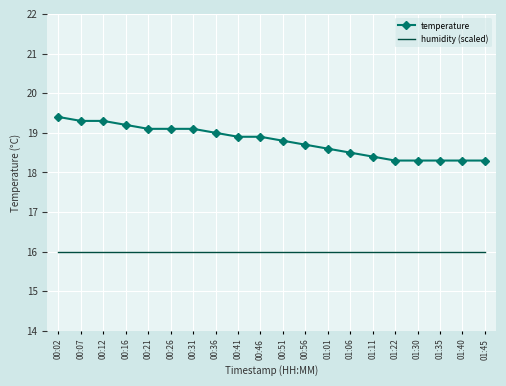

True or false: temperature and humidity (scaled) cross at least once.

False